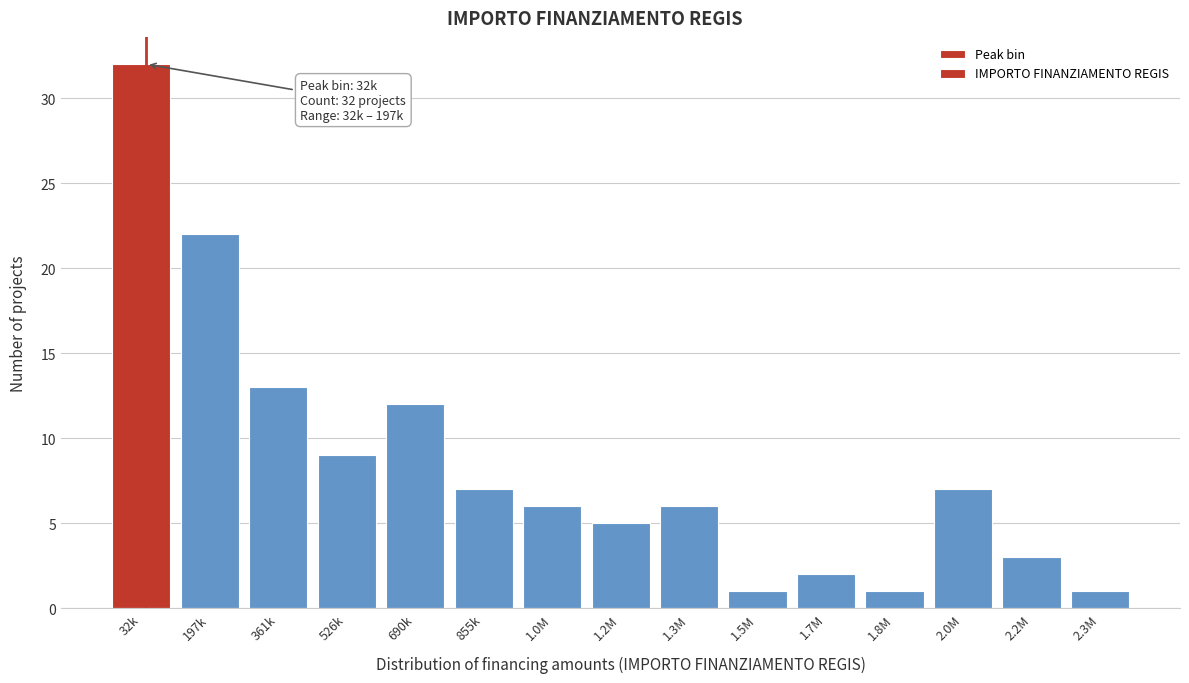

Reading left to right, what are all the values shown in this chart?

32k=32	197k=22	361k=13	526k=9	690k=12	855k=7	1.0M=6	1.2M=5	1.3M=6	1.5M=1	1.7M=2	1.8M=1	2.0M=7	2.2M=3	2.3M=1